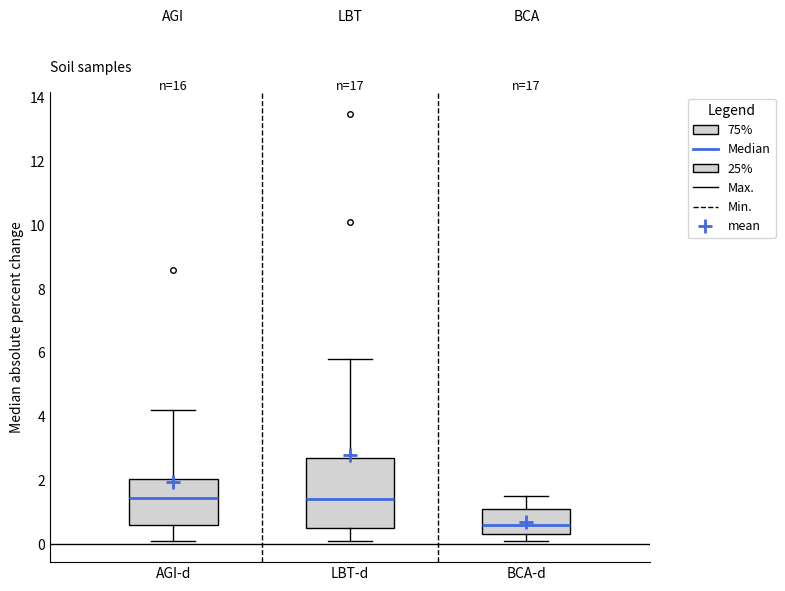

Which box's median line is the lowest?

BCA-d